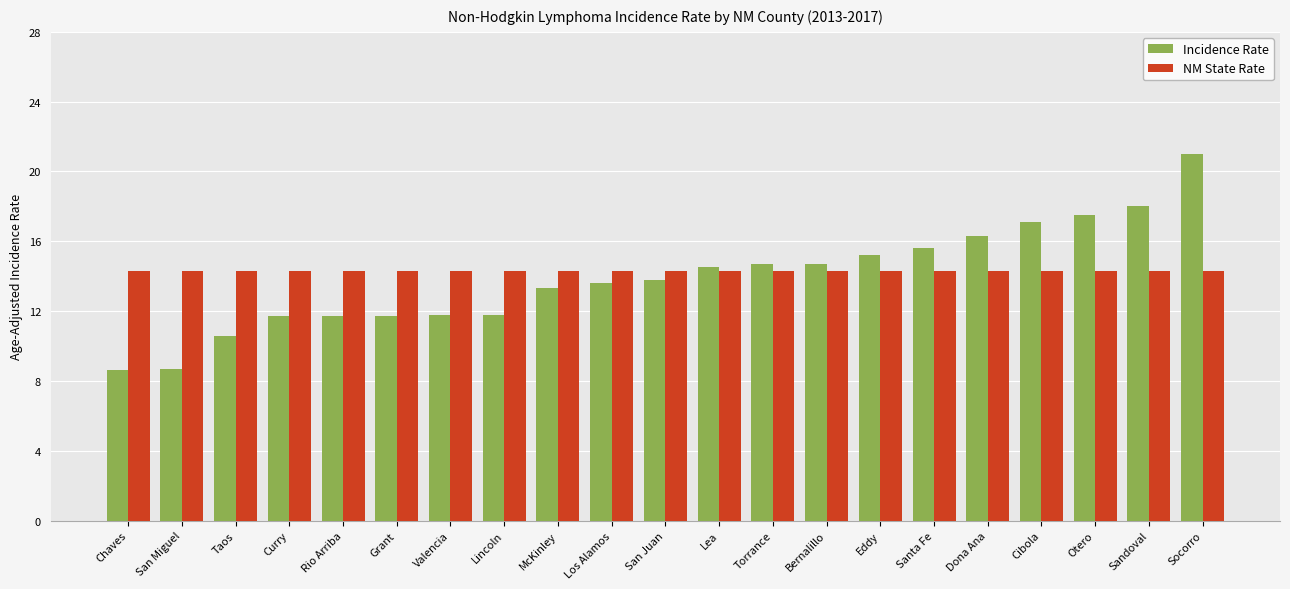

At which category is the sum across all series the highest?

Socorro